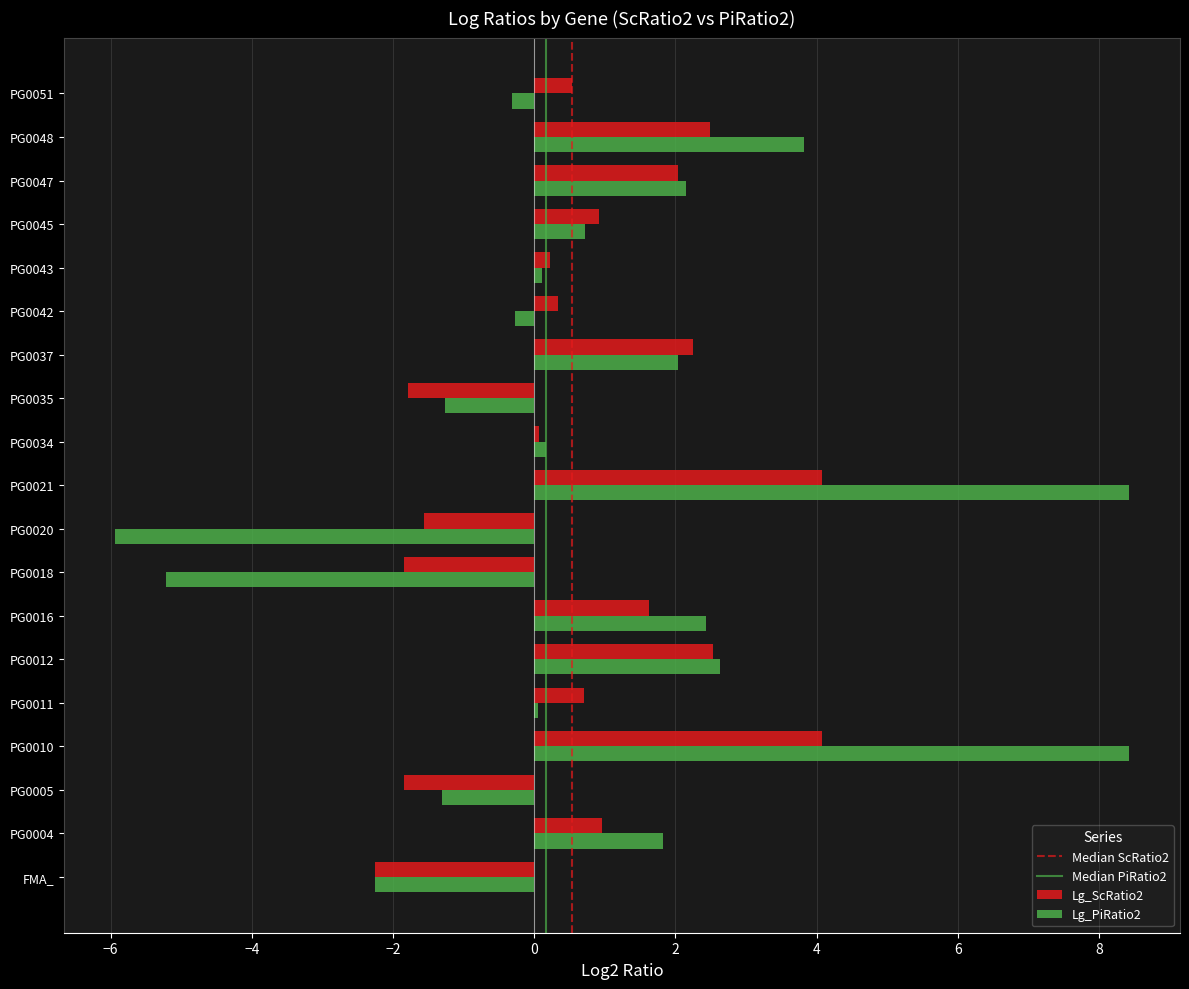

How many series are shown in this chart?

2